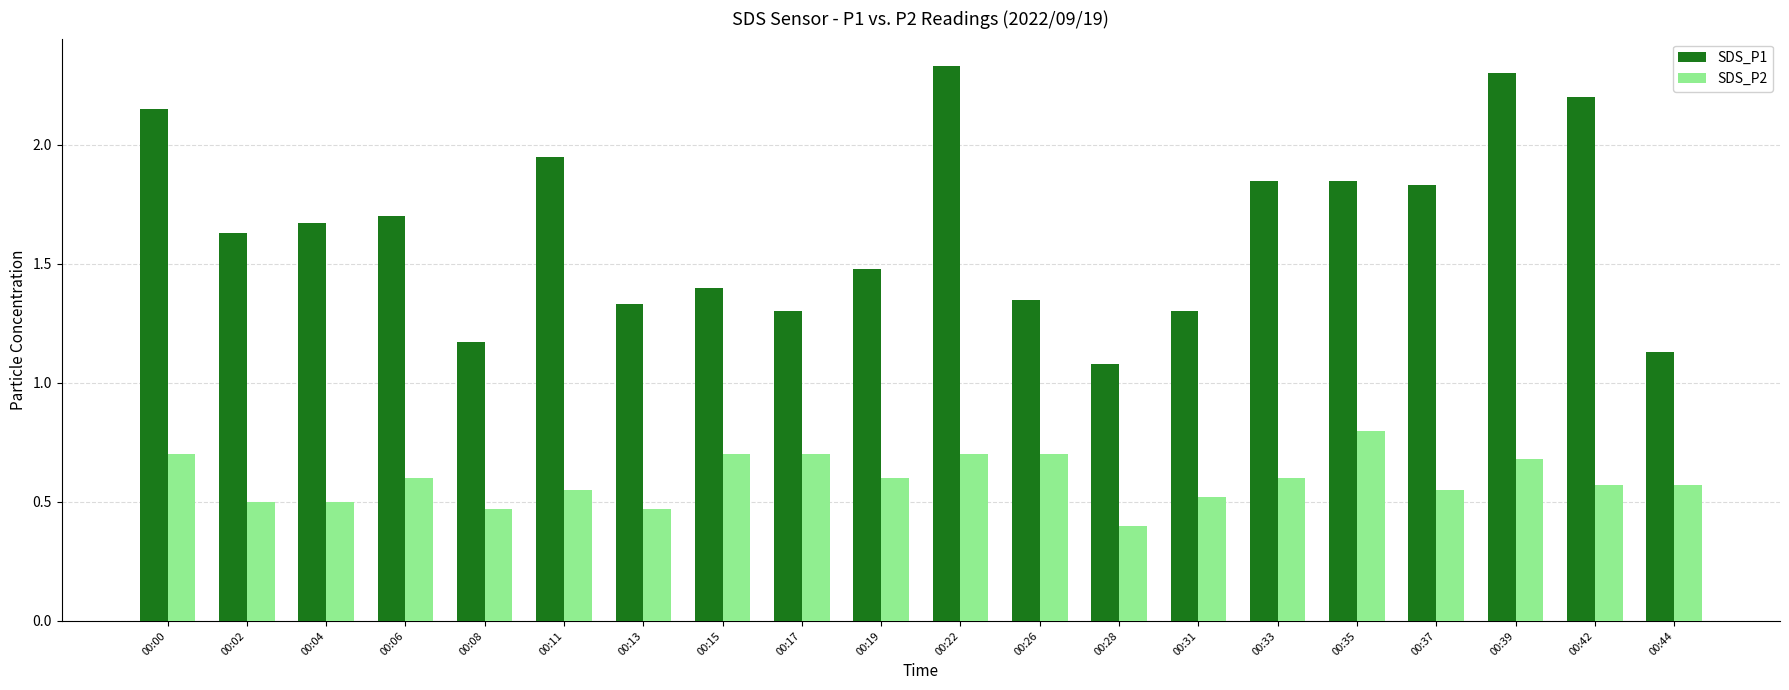

How many groups of bars are there?

20